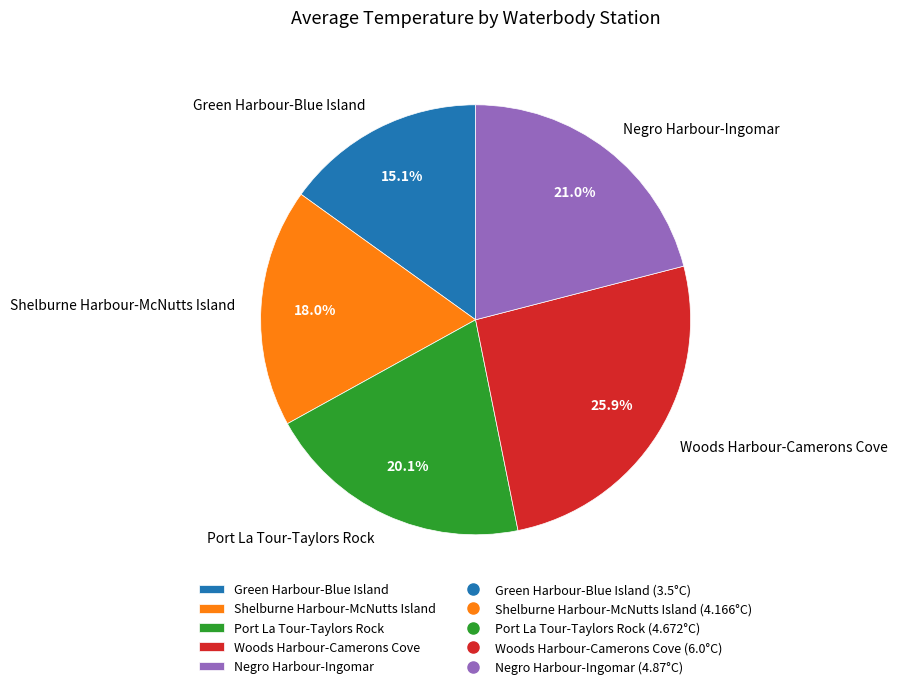

How many slices are in this pie chart?

5